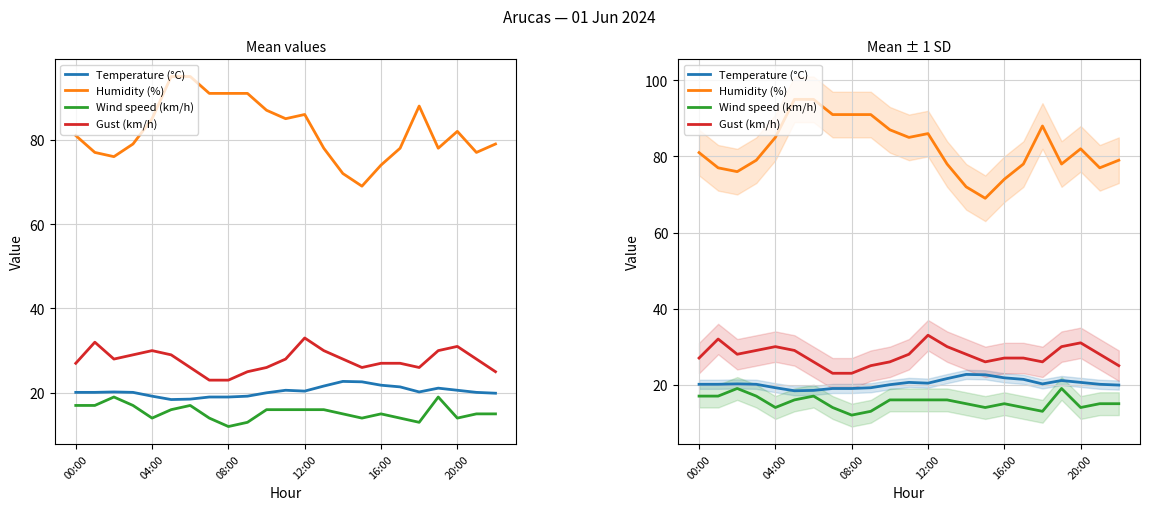

Does the chart have visible grid lines?

Yes